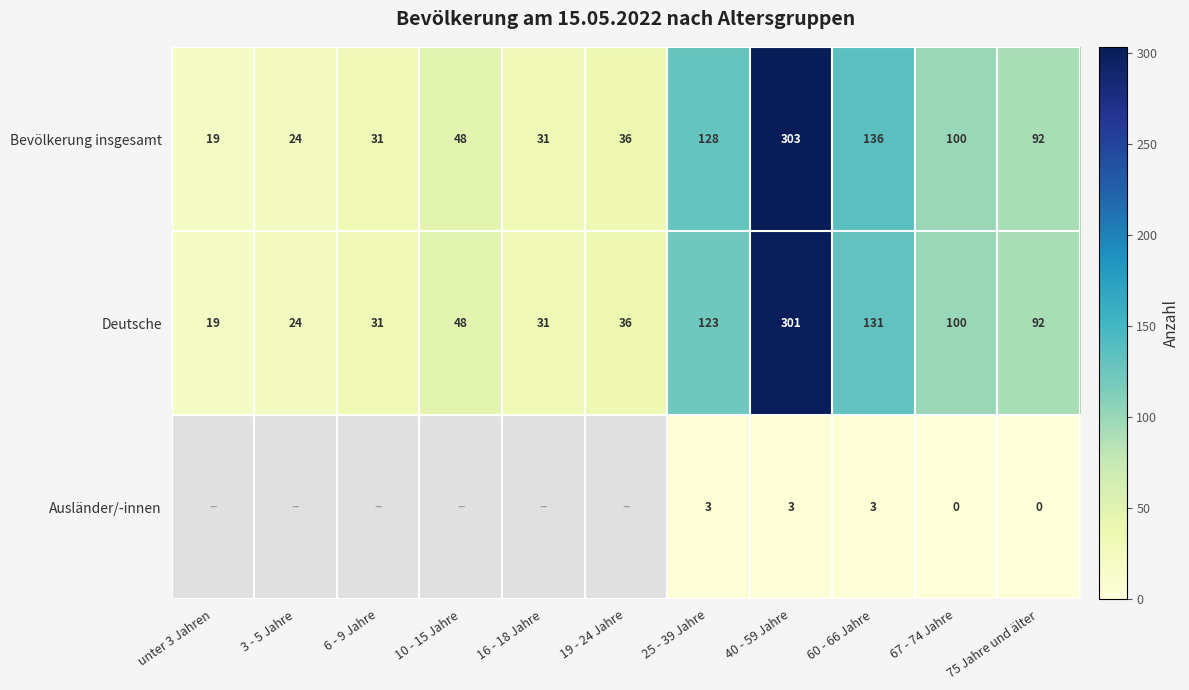

Where is Bevölkerung insgesamt nearest to the value 161?

60 - 66 Jahre